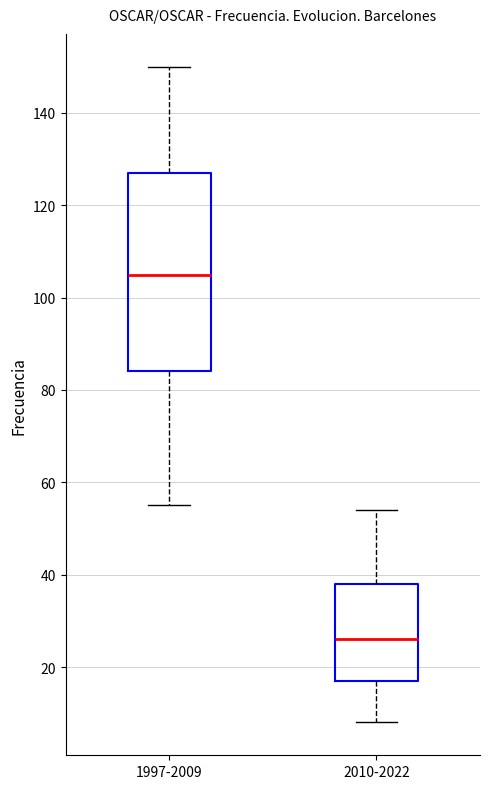

Where does the upper whisker of the box for 1997-2009 end on the y-axis? The values are not printed on the chart, so give them approximately, as read against the axis.

150